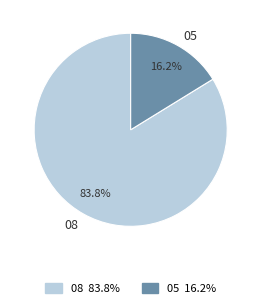

Combined, do 05 and 08 account for over 50%?

Yes